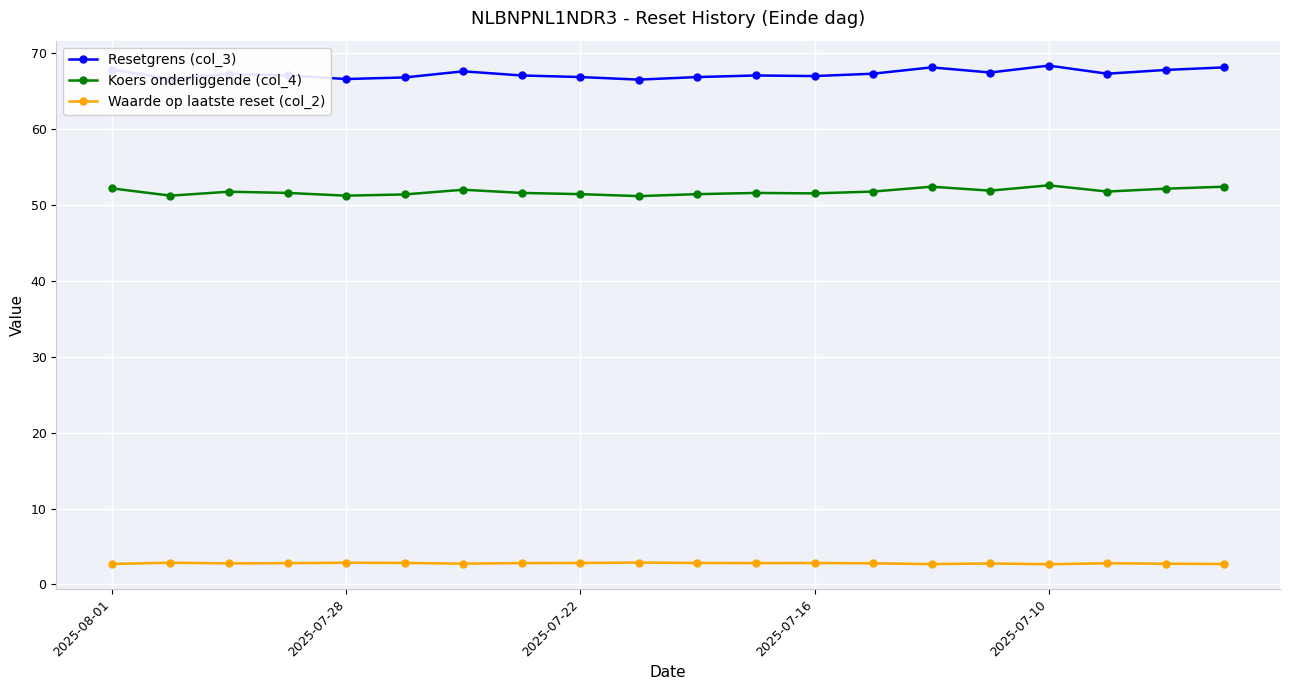

List the series in order of their overall mean, lowest first.

Waarde op laatste reset (col_2), Koers onderliggende (col_4), Resetgrens (col_3)